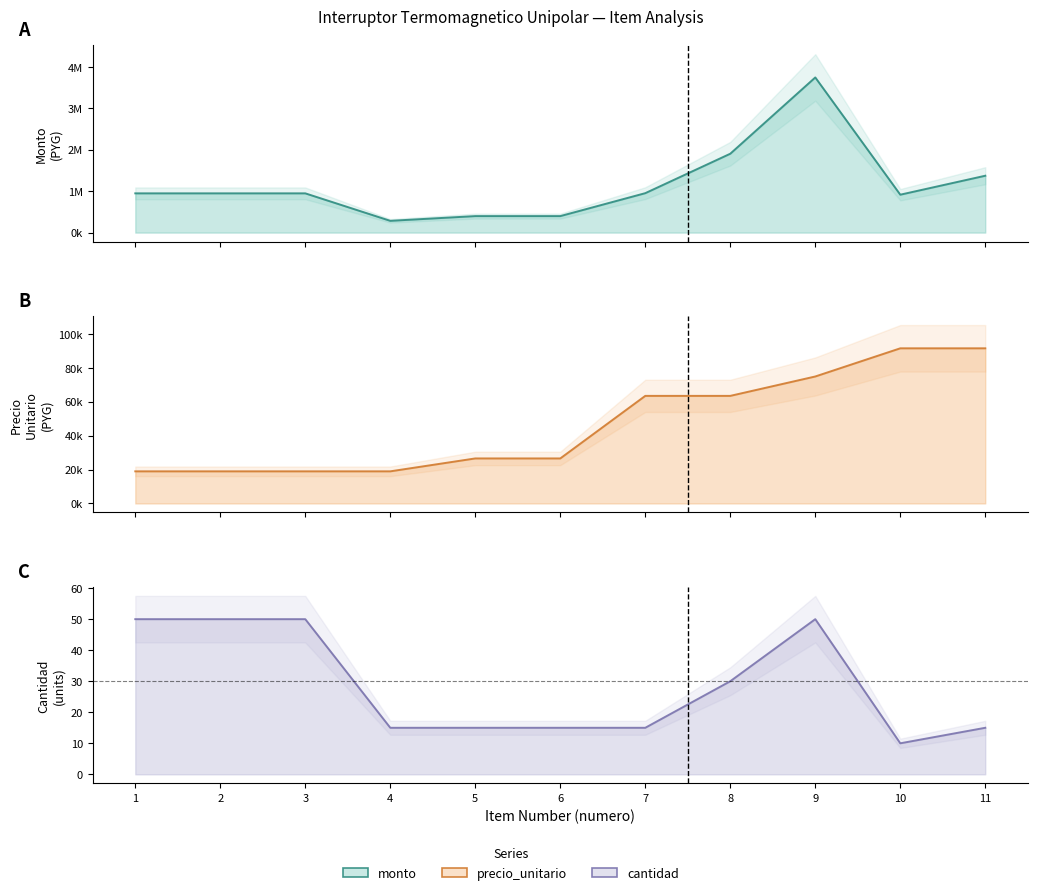

Where is precio_unitario nearest to the value 55209?

7